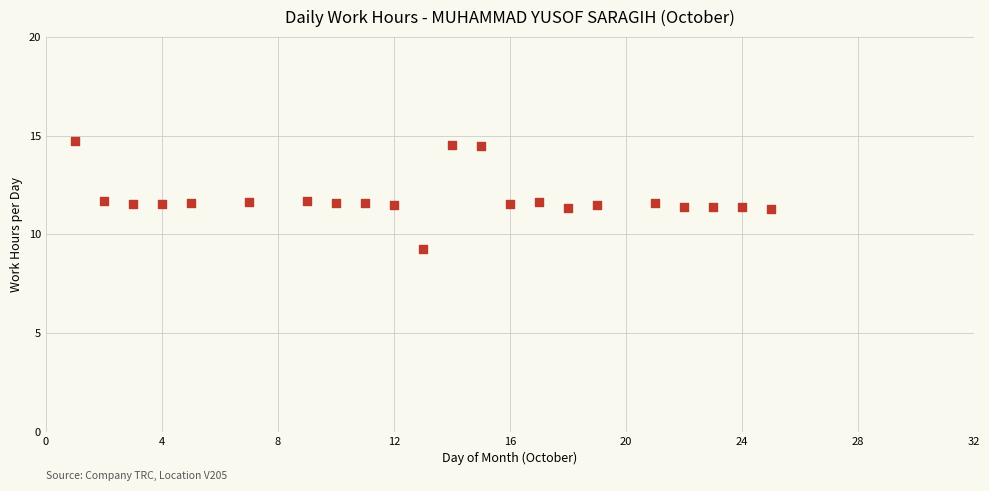

What is the range of Y values (max minus min)?

5.5